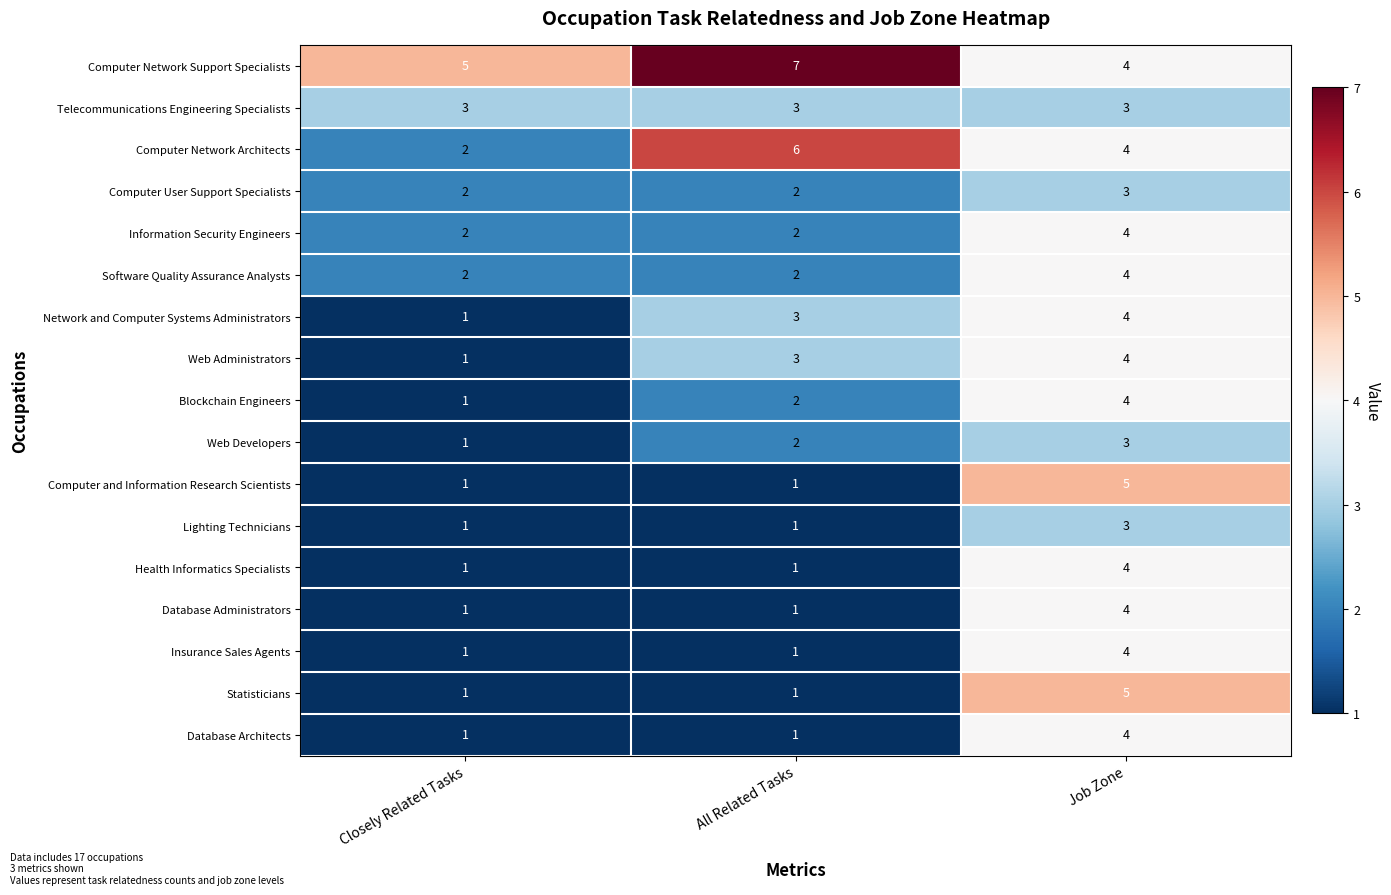

At which category is the sum across all series the highest?

Job Zone